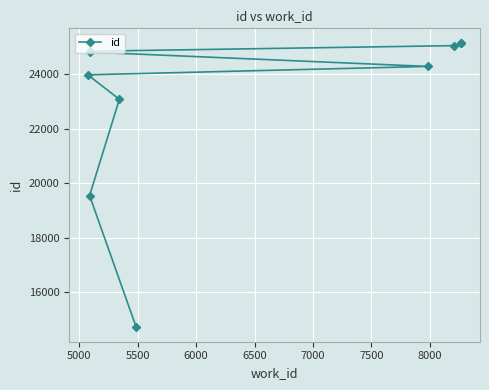

Reading left to right, transcribe all the data shown in this chart.

14709	19550	23086	23983	24292	24818	24848	25055	25164	25167